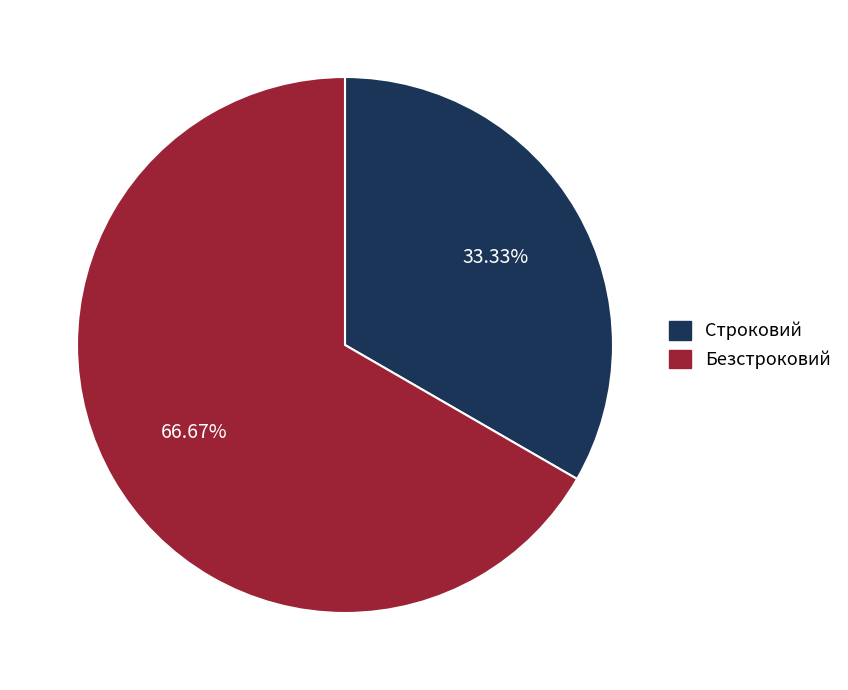

Between Строковий and Безстроковий, which is larger?

Безстроковий